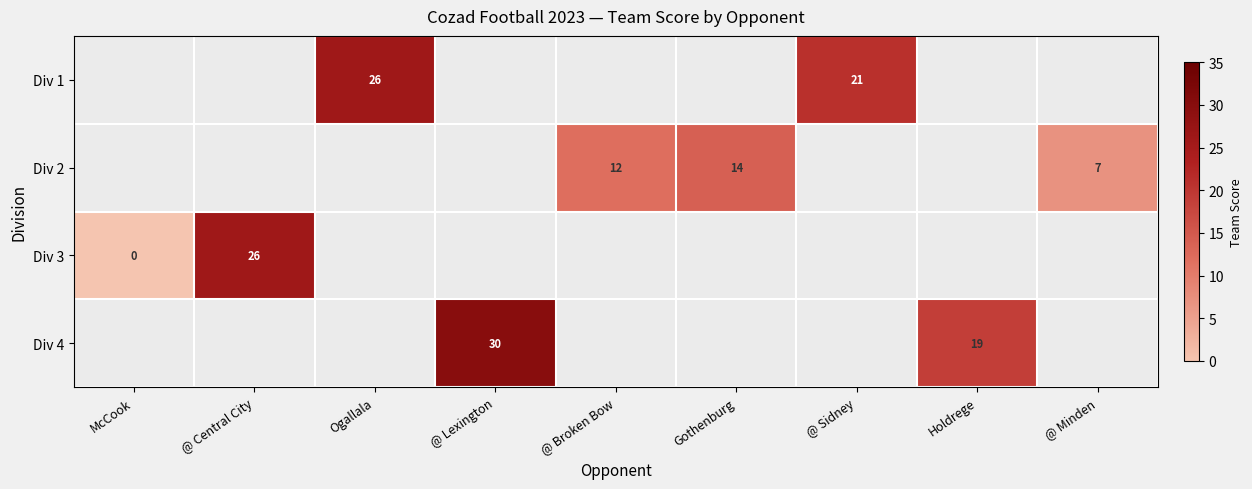

The value of Div 2 at @ Minden is 7. True or false?

True